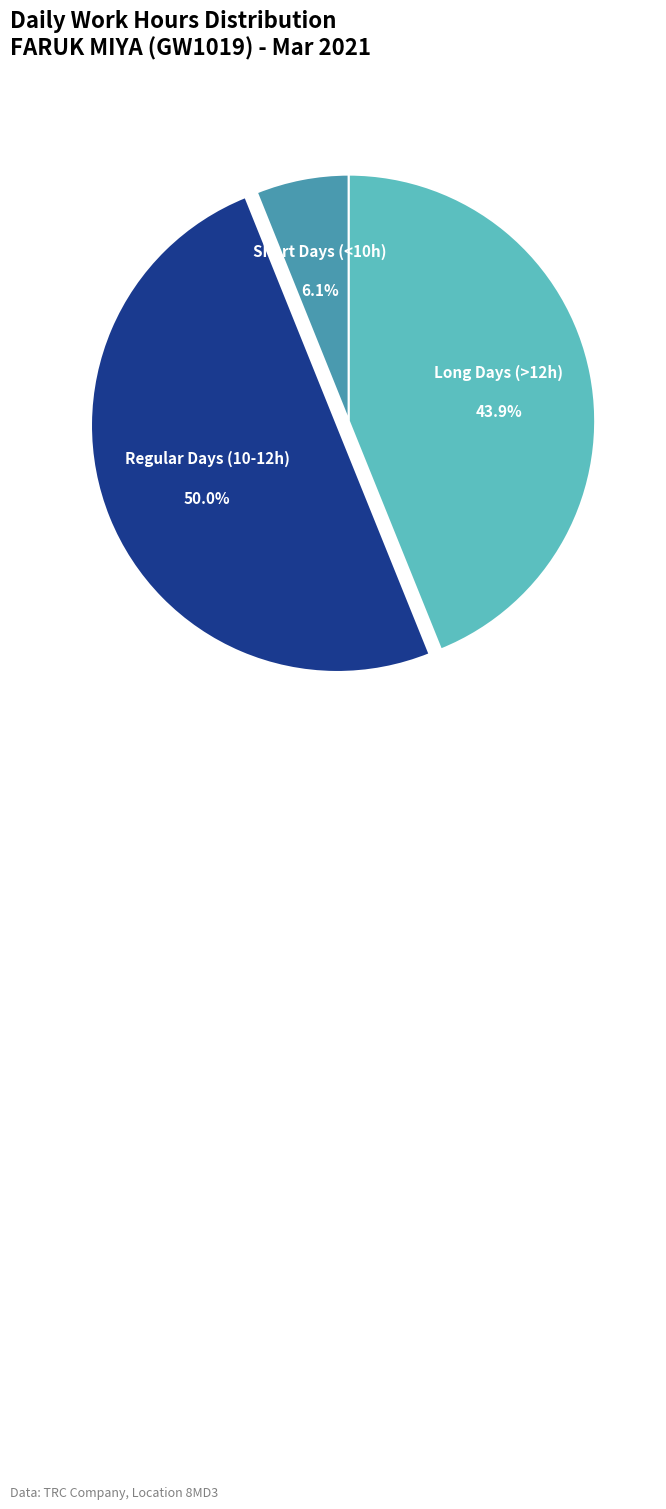

To the nearest percent, what is the difference between the largest and smallest slice percentages?

44%